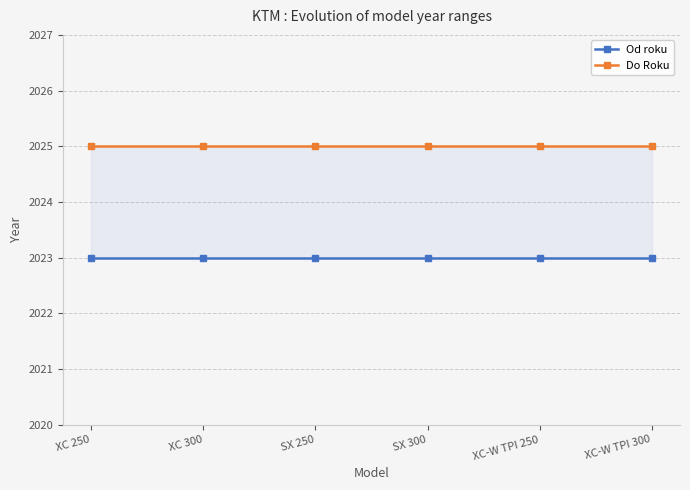

Reading right to left, extract all data points from this chart.

Od roku: 2023	2023	2023	2023	2023	2023
Do Roku: 2025	2025	2025	2025	2025	2025